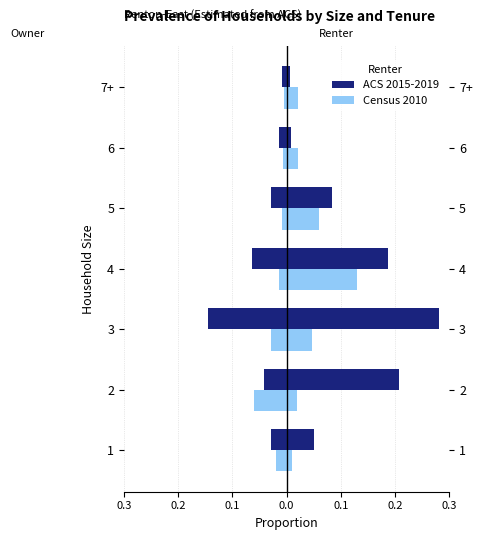

What are all the series names shown in the legend?

ACS 2015-2019, Census 2010